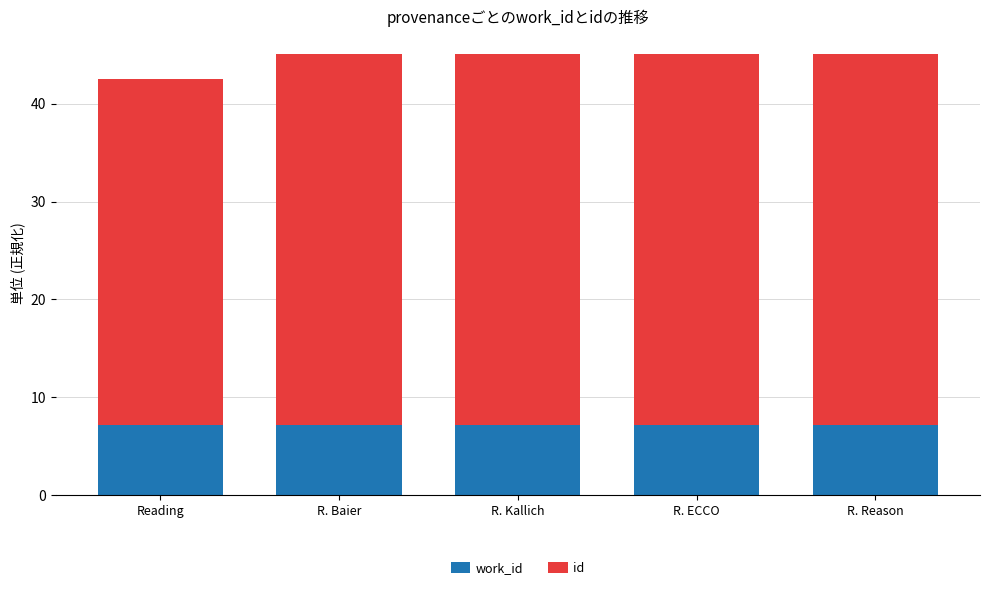

What is the total value across all series at R. ECCO?

45.1